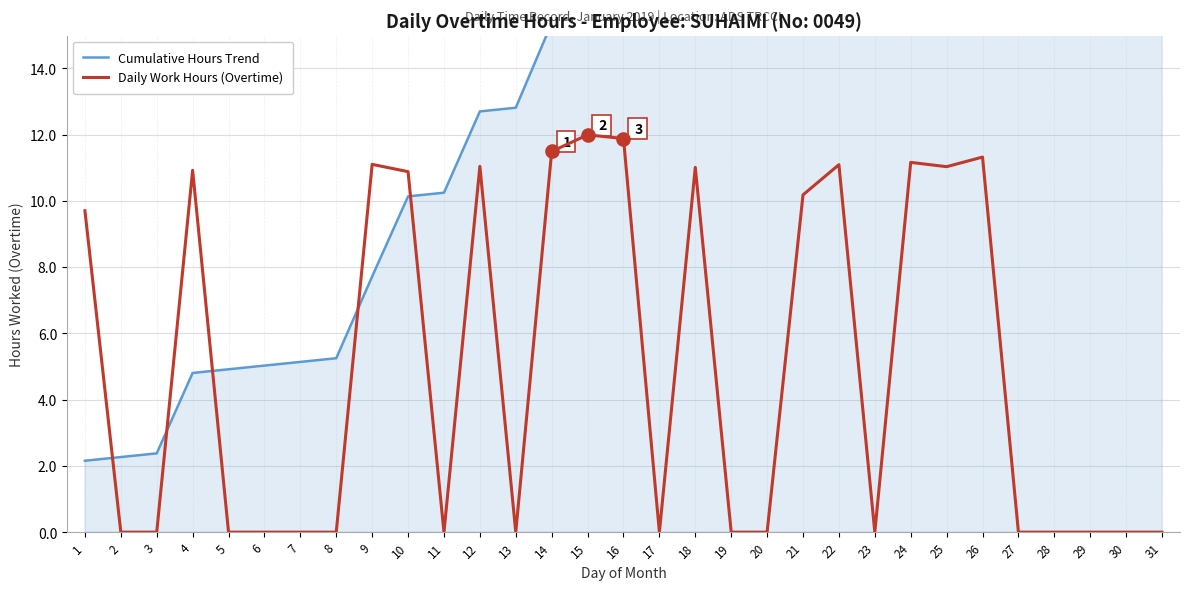

Which series reaches the maximum Y coordinate?

Cumulative Hours Trend